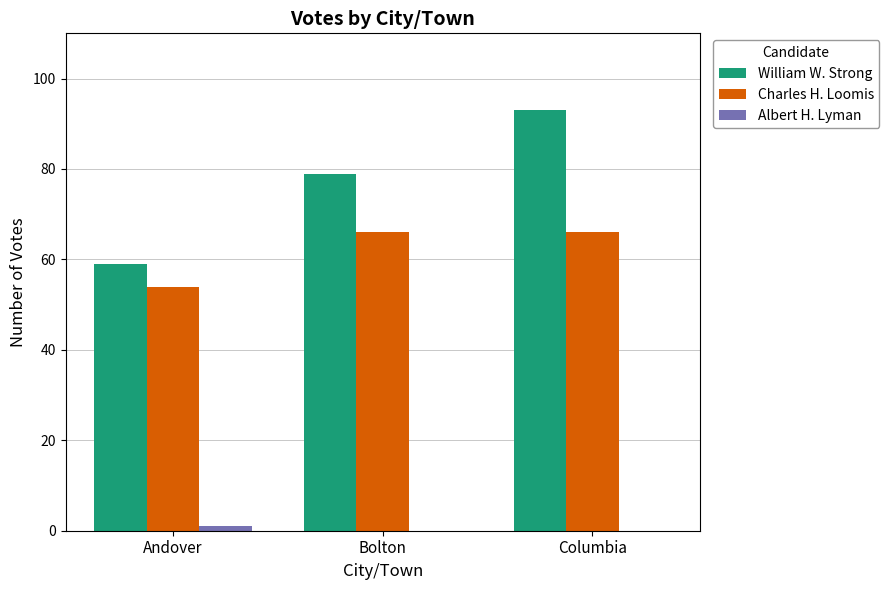

The value of Charles H. Loomis at Bolton is 66. True or false?

True